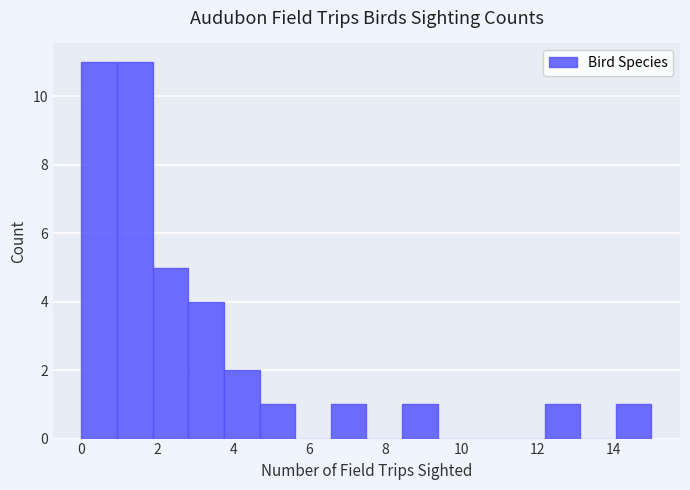

Reading left to right, list every bar in this chart as the range it spans on the x-axis followed by its height. Neither the bar edges nor the heights are printed on the chart, so give them approximately, as read against the axes.

0.0 to 1.0: 11
1.0 to 1.8: 11
1.8 to 2.8: 5
2.8 to 3.8: 4
3.8 to 4.6: 2
4.6 to 5.6: 1
5.6 to 6.6: 0
6.6 to 7.6: 1
7.6 to 8.4: 0
8.4 to 9.4: 1
9.4 to 10.4: 0
10.4 to 11.2: 0
11.2 to 12.2: 0
12.2 to 13.2: 1
13.2 to 14.0: 0
14.0 to 15.0: 1